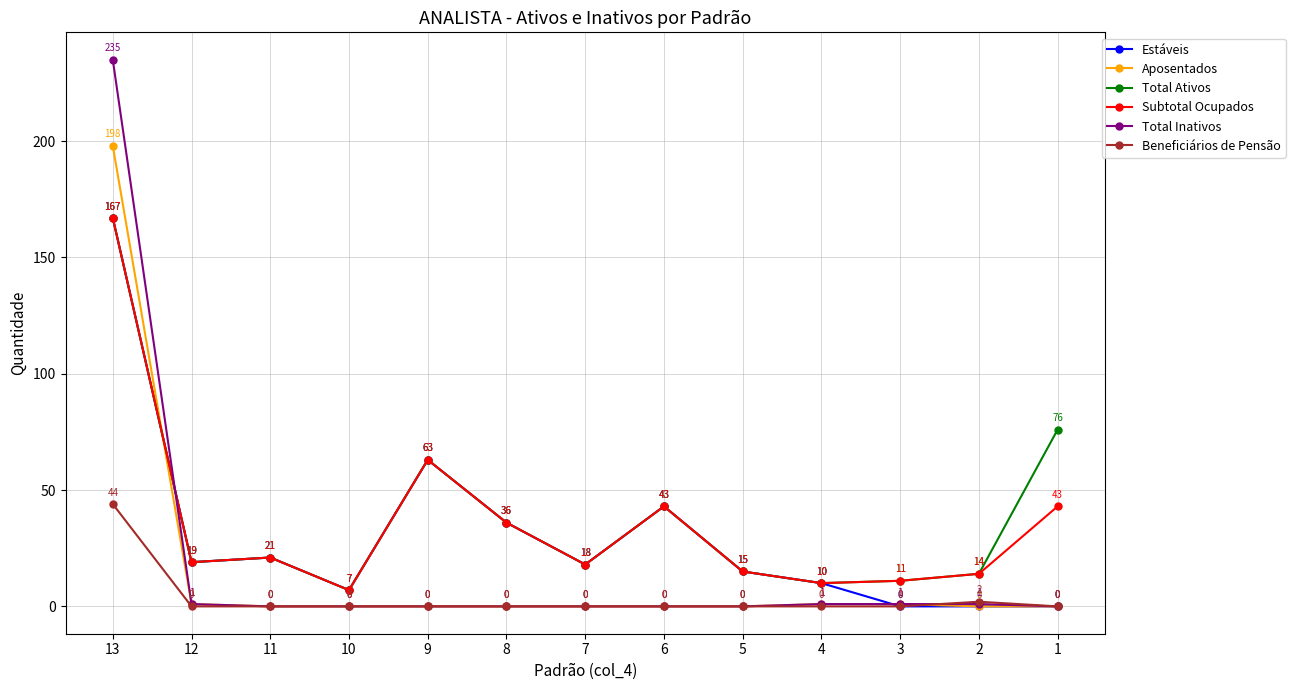

Reading left to right, list all the values displayed in this chart.

Estáveis: 13=167	12=19	11=21	10=7	9=63	8=36	7=18	6=43	5=15	4=10	3=0	2=0	1=0
Aposentados: 13=198	12=1	11=0	10=0	9=0	8=0	7=0	6=0	5=0	4=1	3=1	2=0	1=0
Total Ativos: 13=167	12=19	11=21	10=7	9=63	8=36	7=18	6=43	5=15	4=10	3=11	2=14	1=76
Subtotal Ocupados: 13=167	12=19	11=21	10=7	9=63	8=36	7=18	6=43	5=15	4=10	3=11	2=14	1=43
Total Inativos: 13=235	12=1	11=0	10=0	9=0	8=0	7=0	6=0	5=0	4=1	3=1	2=1	1=0
Beneficiários de Pensão: 13=44	12=0	11=0	10=0	9=0	8=0	7=0	6=0	5=0	4=0	3=0	2=2	1=0